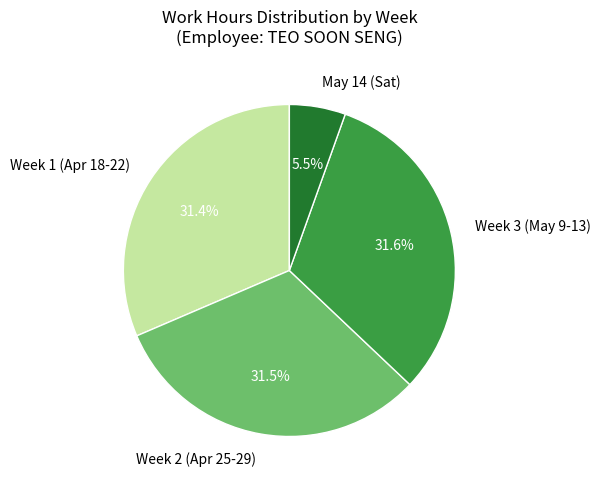

To the nearest percent, what is the difference between the largest and smallest slice percentages?

26%